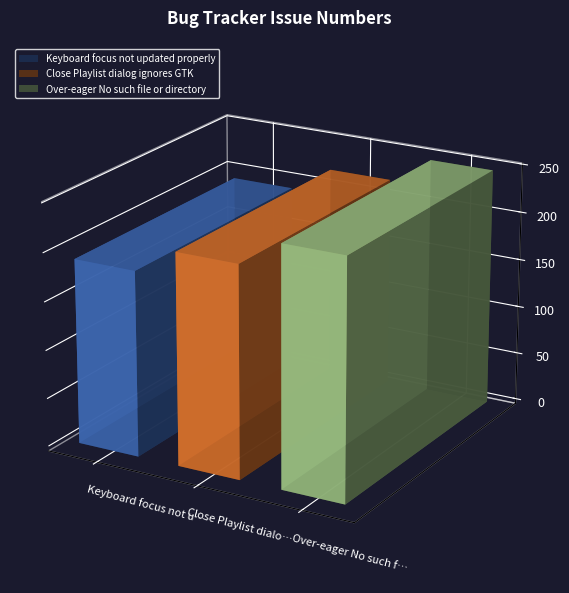

What value does the data have at Over-eager No such file or directory, to the nearest 10?

250